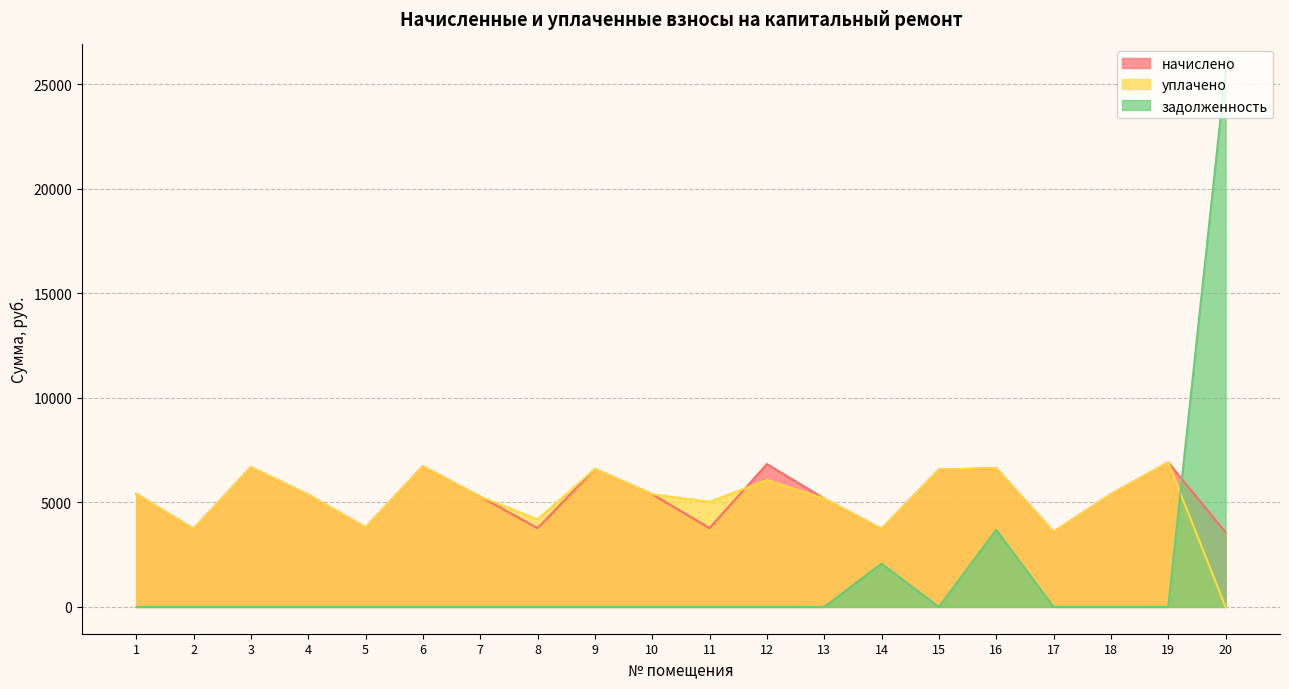

At which label does задолженность reach its minimum?

1